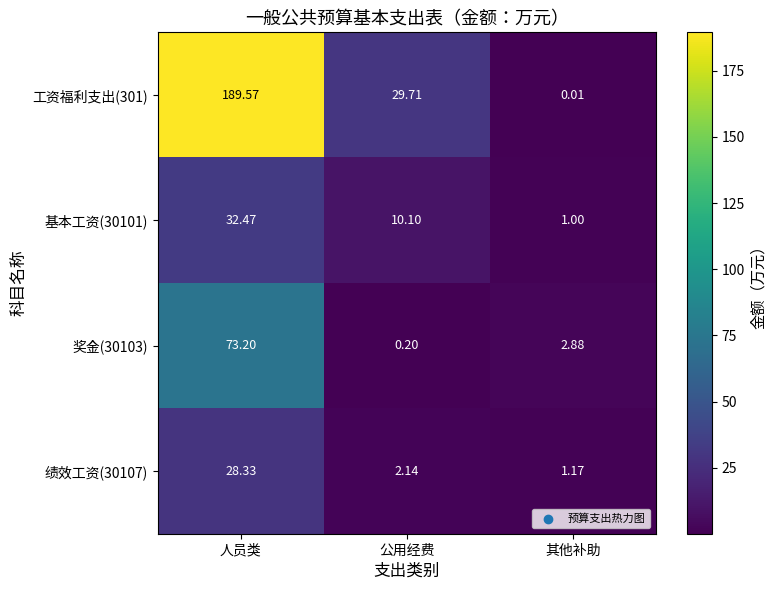

List the series in order of their peak value, highest first.

工资福利支出(301), 奖金(30103), 基本工资(30101), 绩效工资(30107)